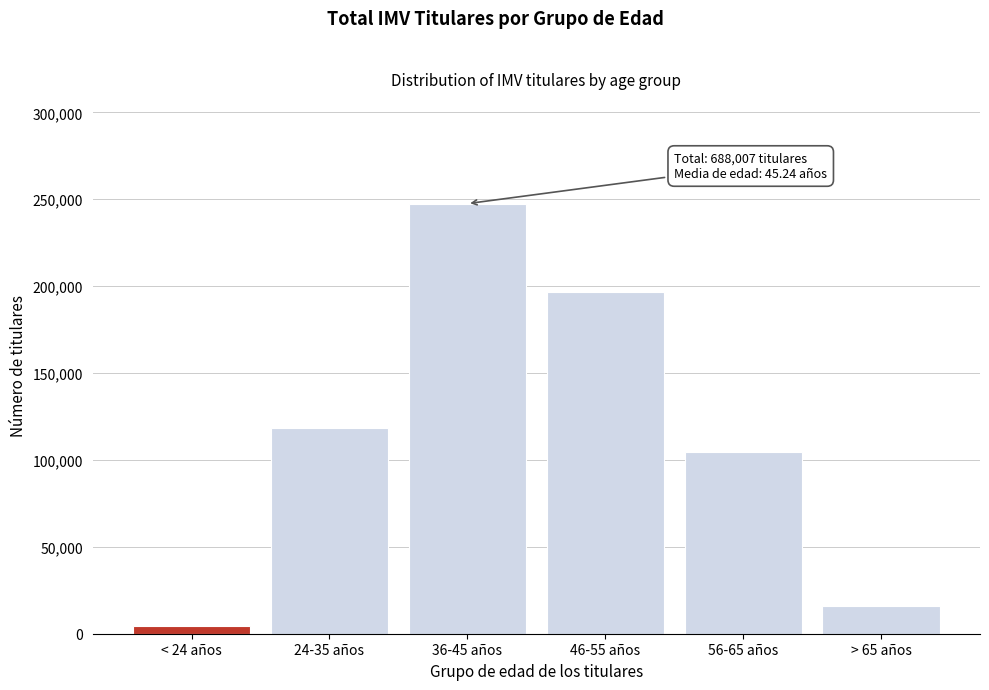

Reading right to left, transcribe all the data shown in this chart.

16140	104781	196738	247471	118259	4618